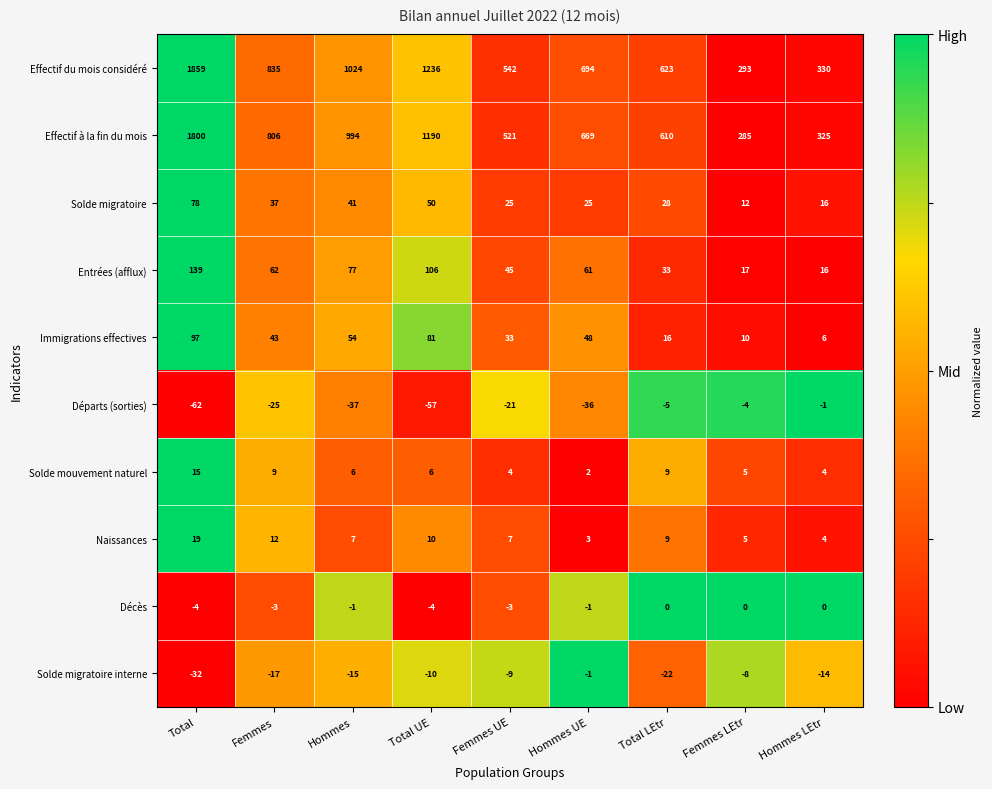

At which category does the chart reach its minimum across all series?

Total